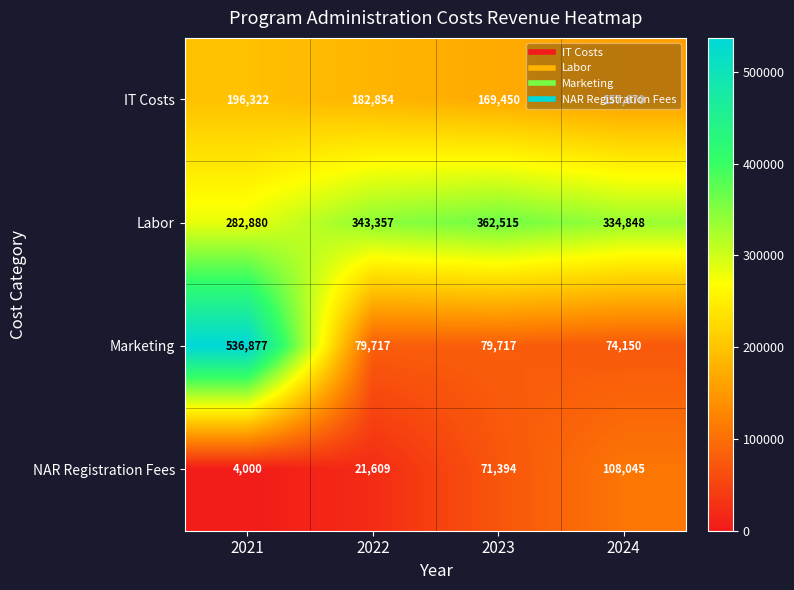

Which series has the largest range (max minus min)?

Marketing